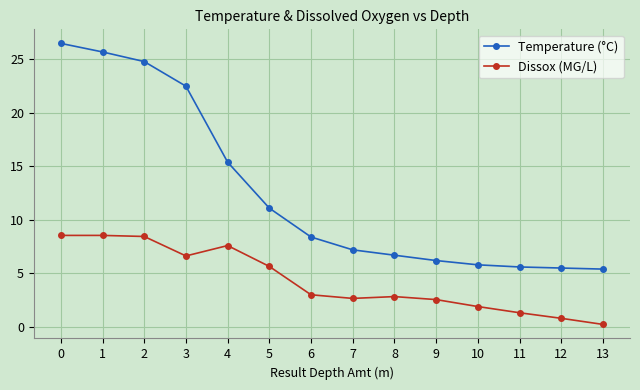

What is the sum of the Dissox (MG/L) values at 0 and 3?

15.2